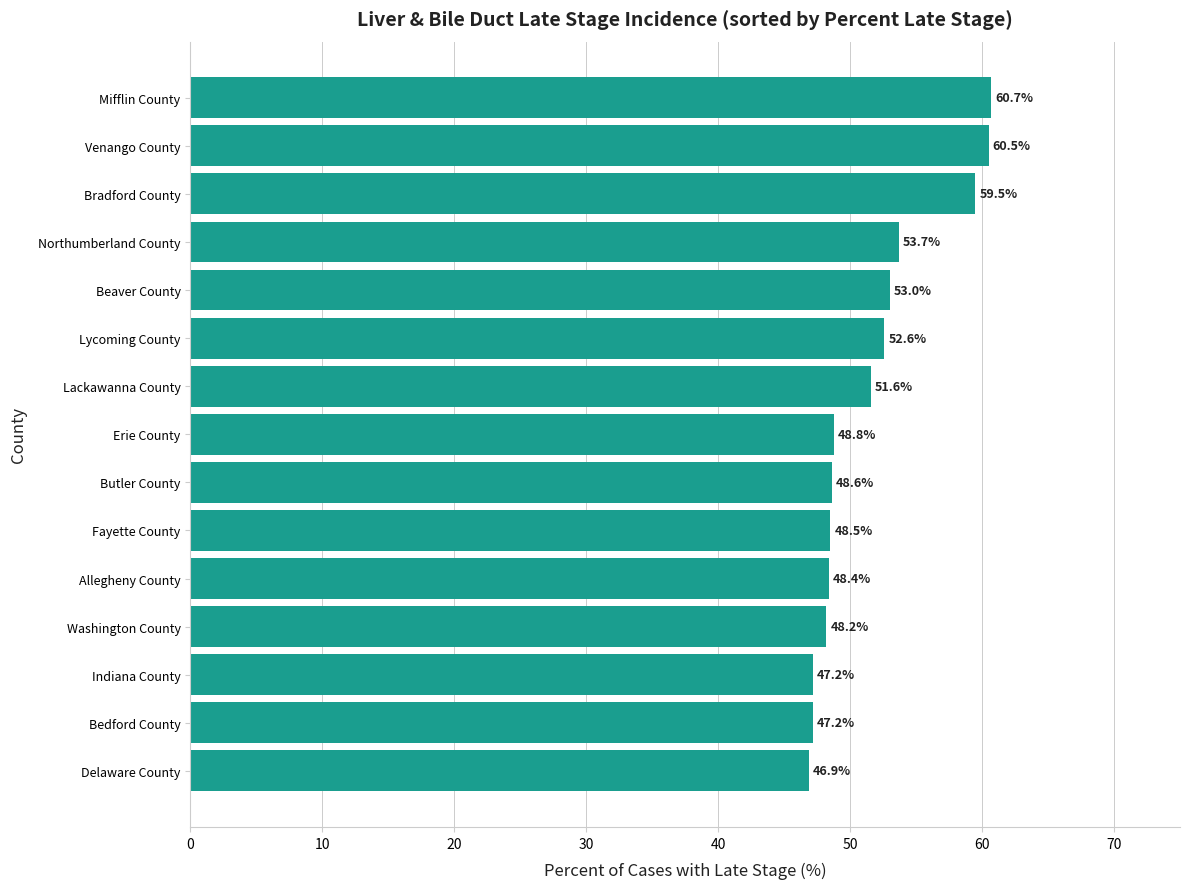

Approximately how many times larger is the value at Butler County compared to Allegheny County?

1.0